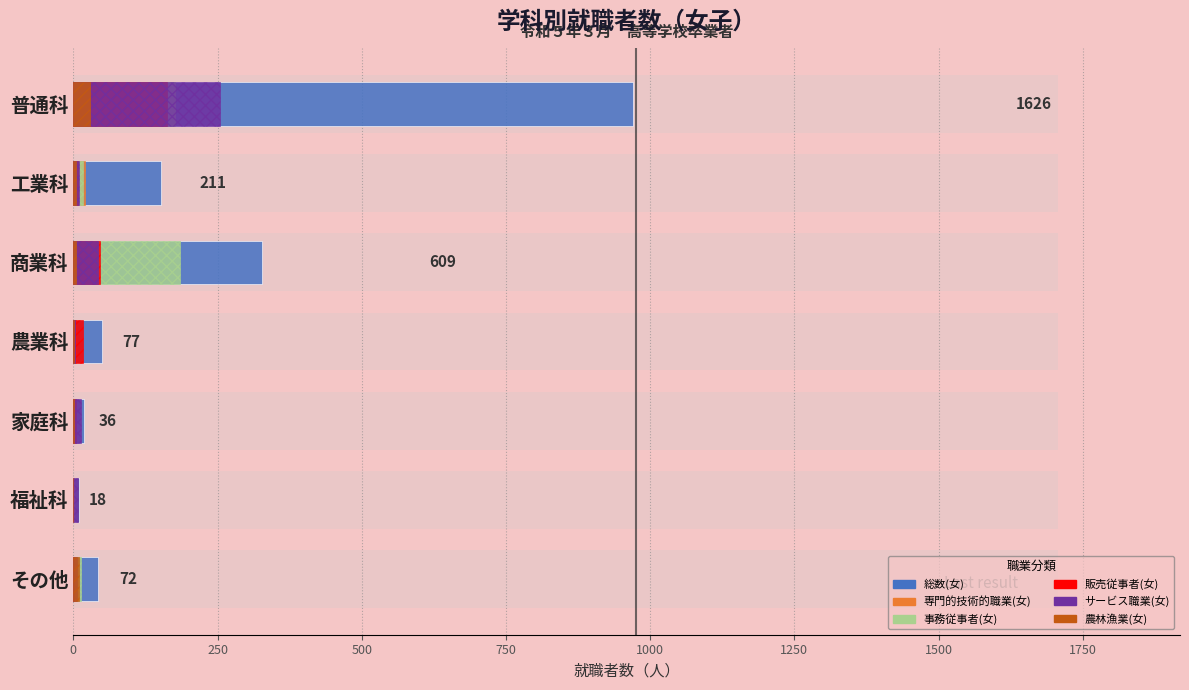

Which series has the largest total across all categories?

総数(女)